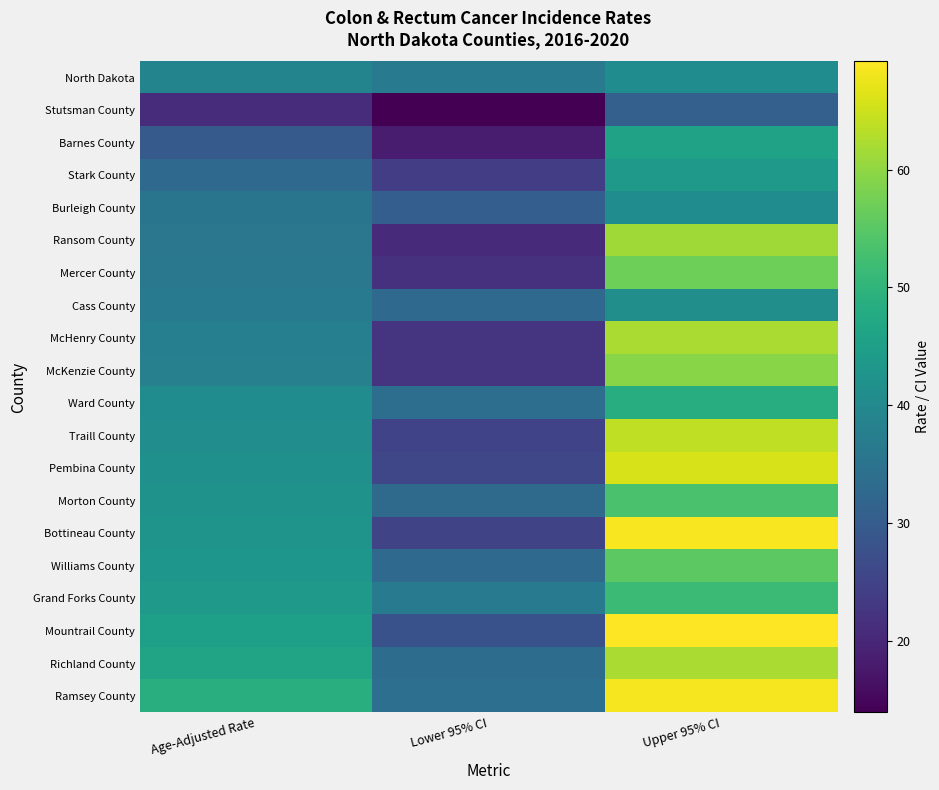

Between Lower 95% CI and Upper 95% CI, which series saw the biggest shift?

Bottineau County